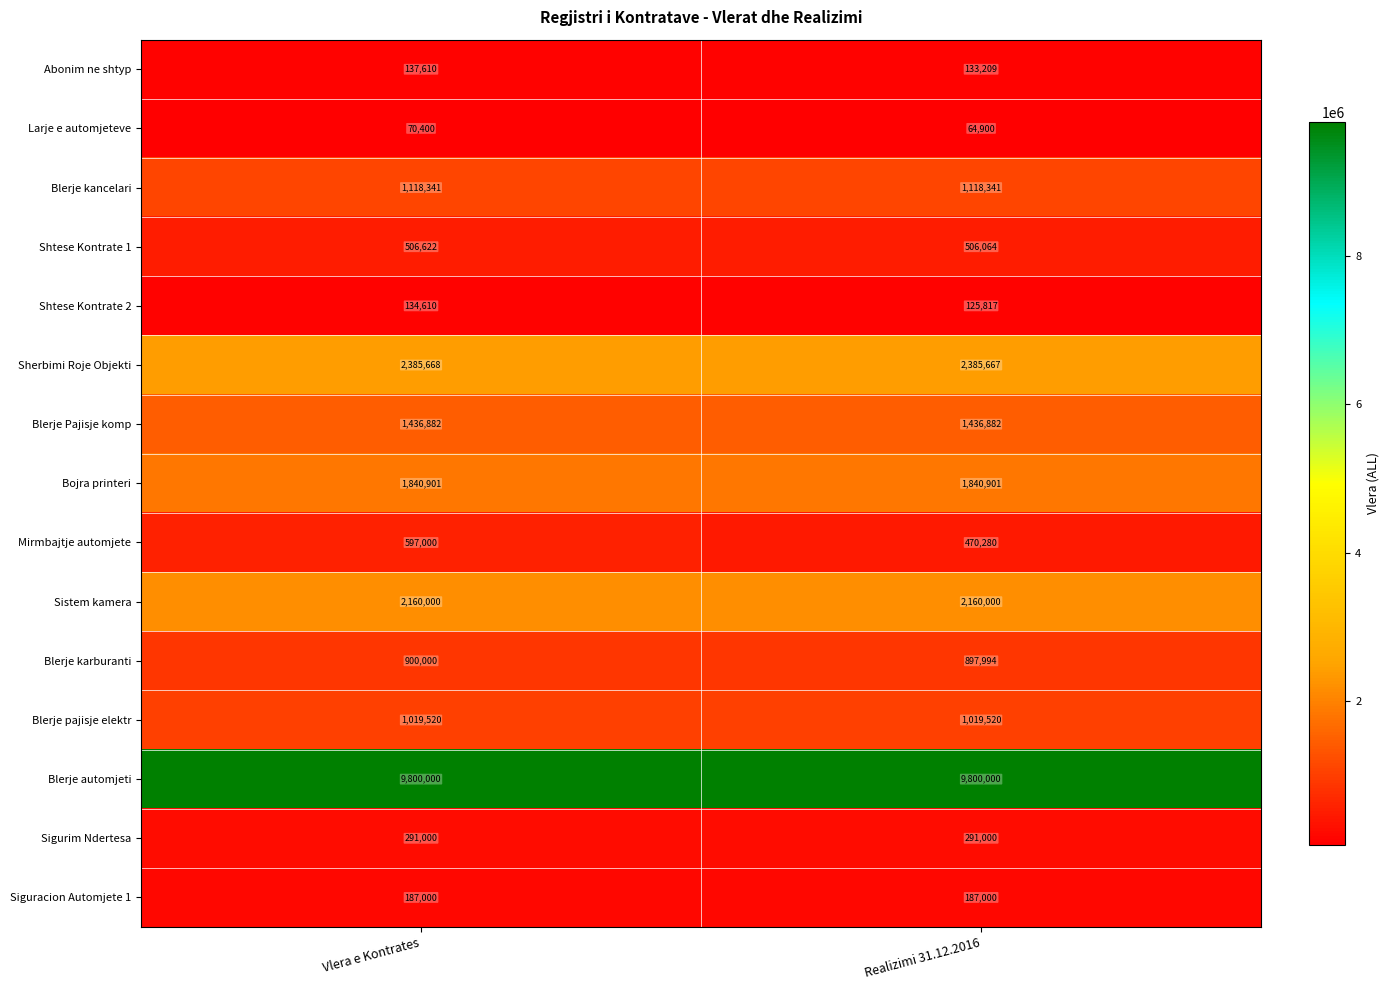

Is it true that Blerje automjeti equals 4581229 at Realizimi 31.12.2016?

False